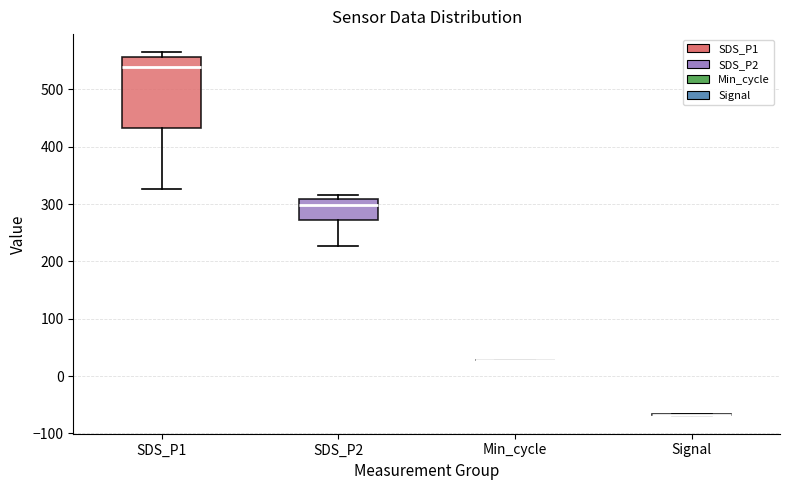

Comparing the boxes themselves (not the whiskers), which one is the tallest?

SDS_P1